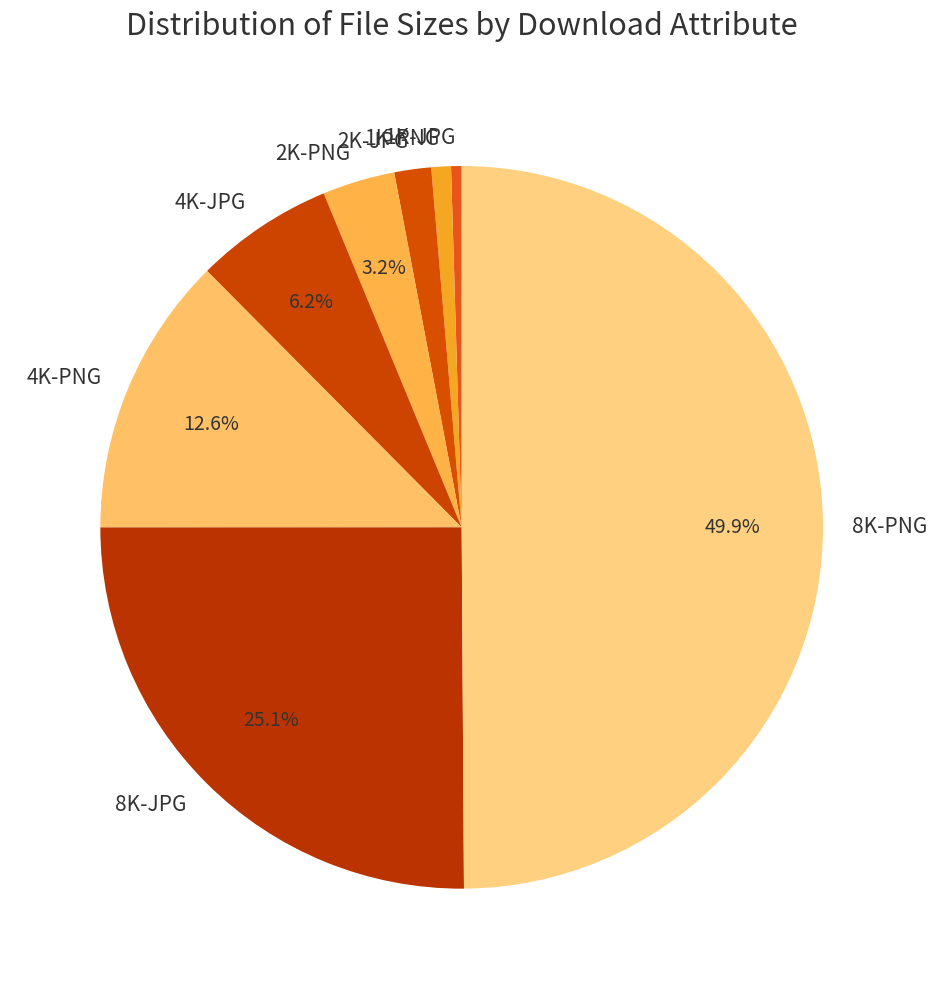

What percentage is the 2K-JPG slice, to the nearest percent?

2%